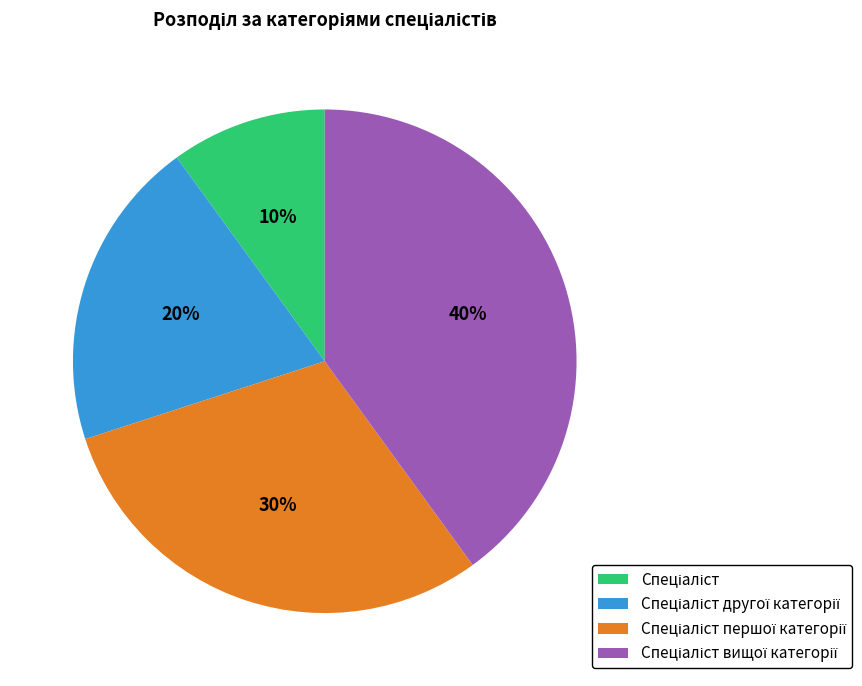

Is there any slice that represents more than half of the pie?

No